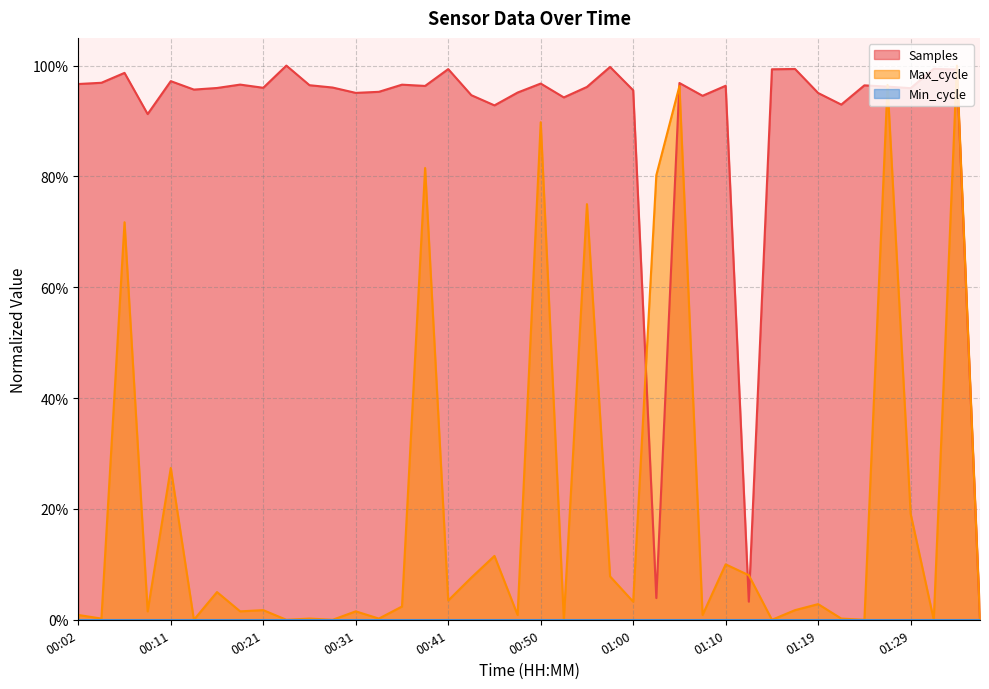

What is the spread (max minus min) of values at 00:41?

1.0